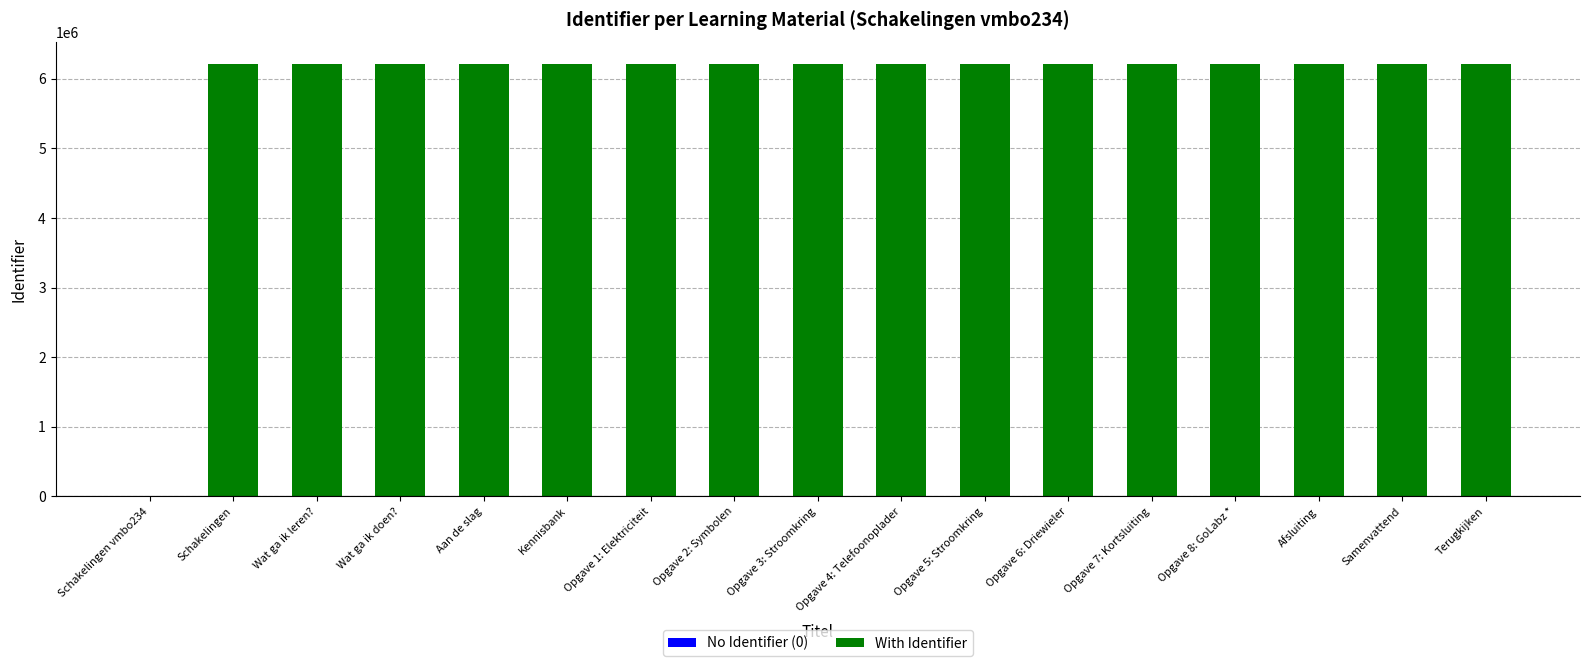

What is the change in value from Wat ga ik leren? to Opgave 5: Stroomkring?

-196